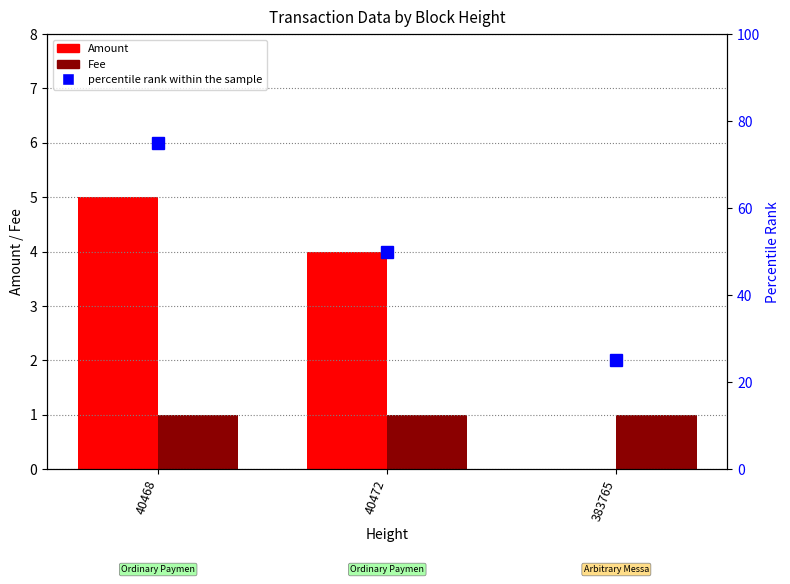

How many values in the percentile rank within the sample series are below 50?

1